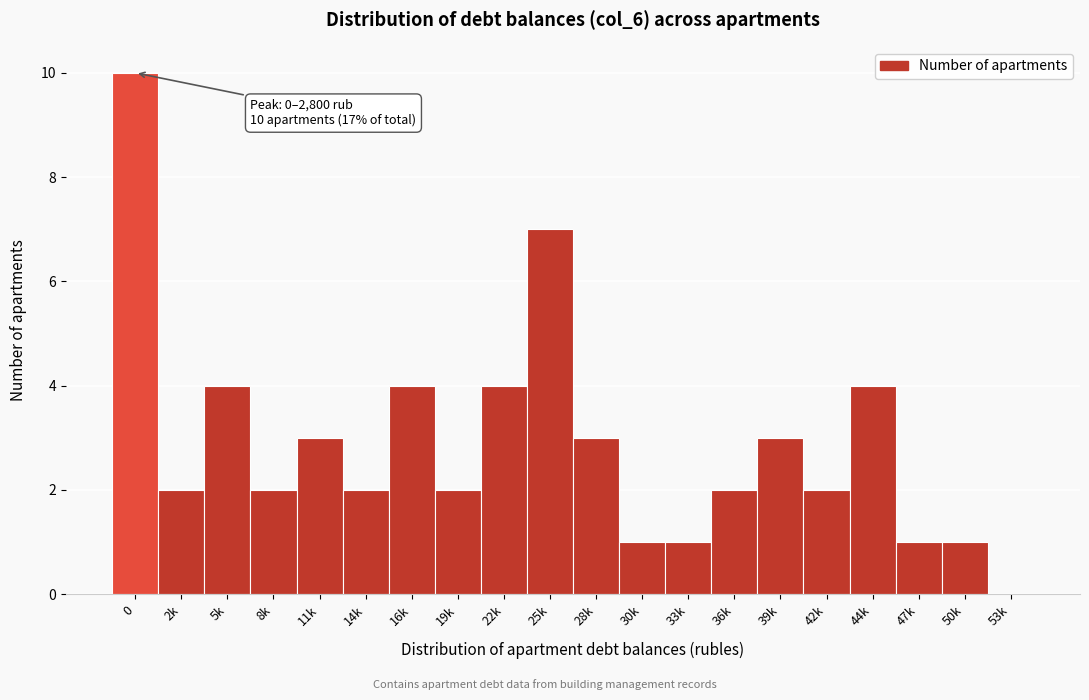

Reading left to right, what are all the values shown in this chart?

0=10	2k=2	5k=4	8k=2	11k=3	14k=2	16k=4	19k=2	22k=4	25k=7	28k=3	30k=1	33k=1	36k=2	39k=3	42k=2	44k=4	47k=1	50k=1	53k=0